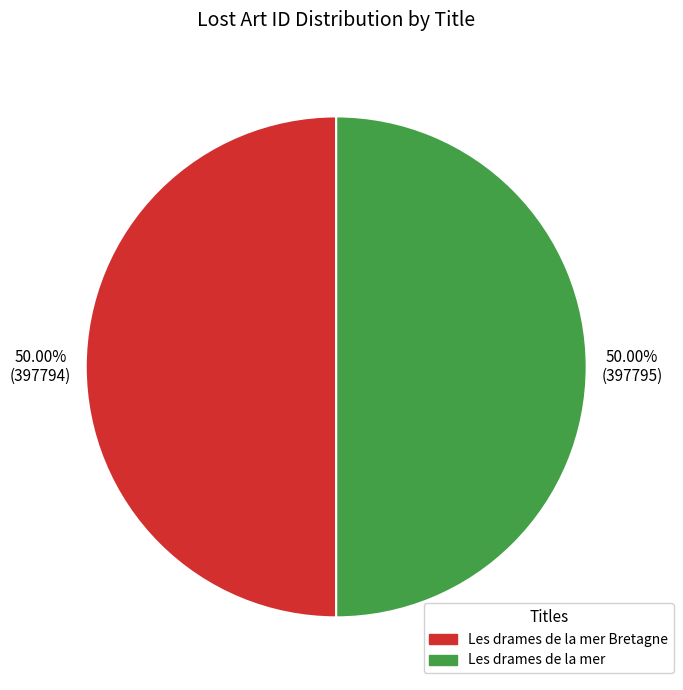

To the nearest percent, what is the average slice percentage?

50%